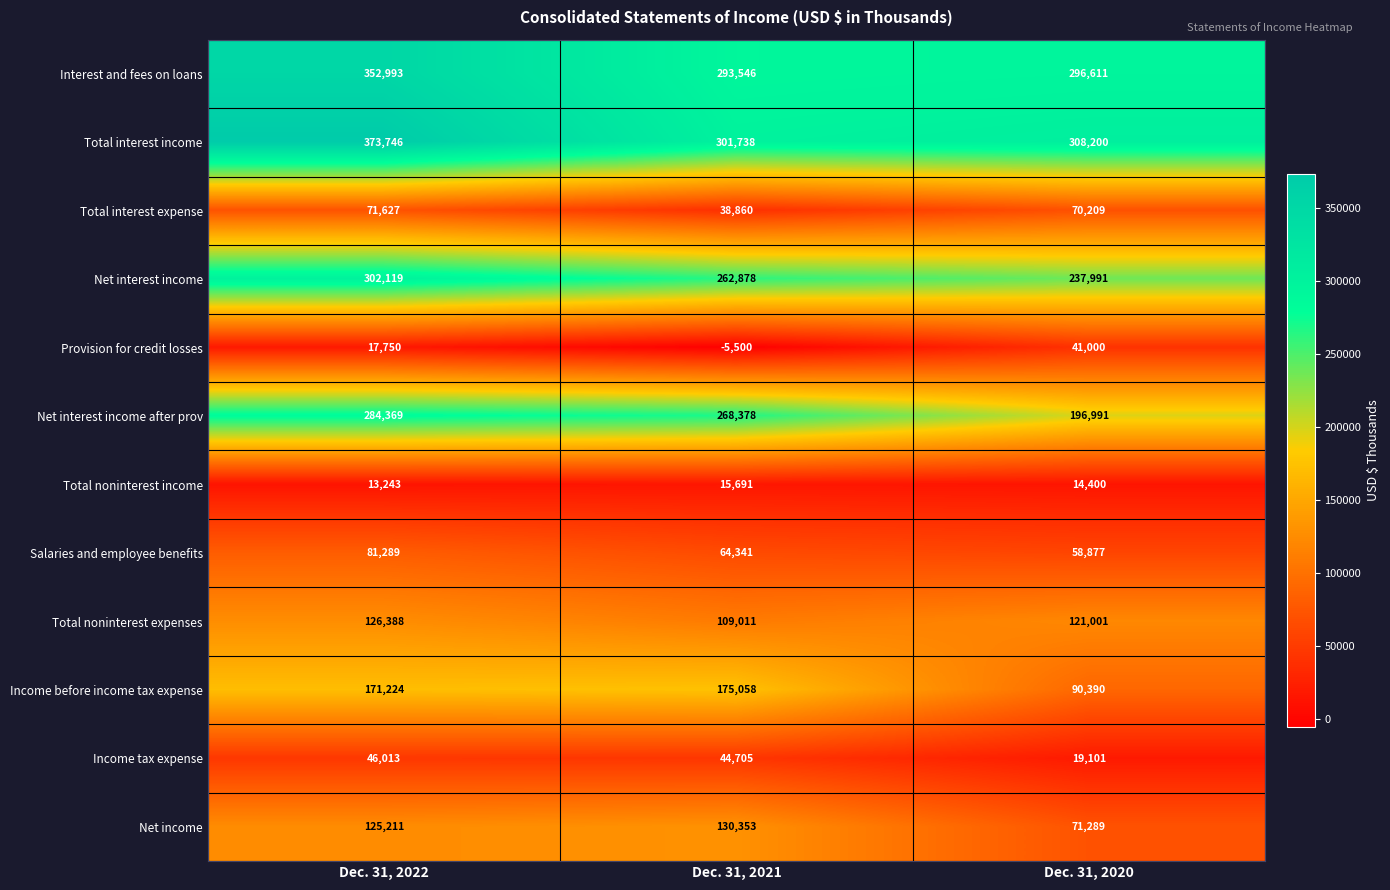

Is it true that Total noninterest expenses equals 70292 at Dec. 31, 2022?

False